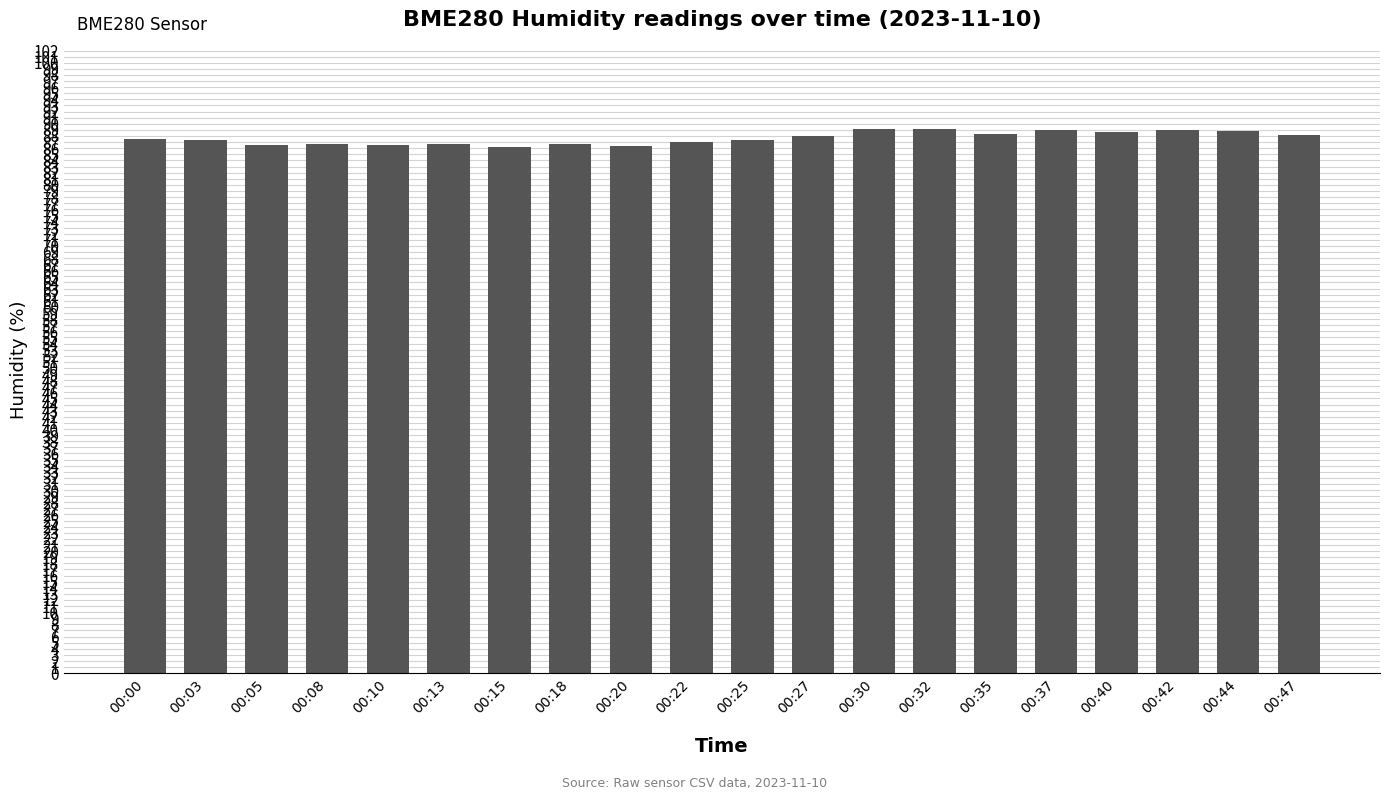

Which has a higher value, 00:08 or 00:44?

00:44